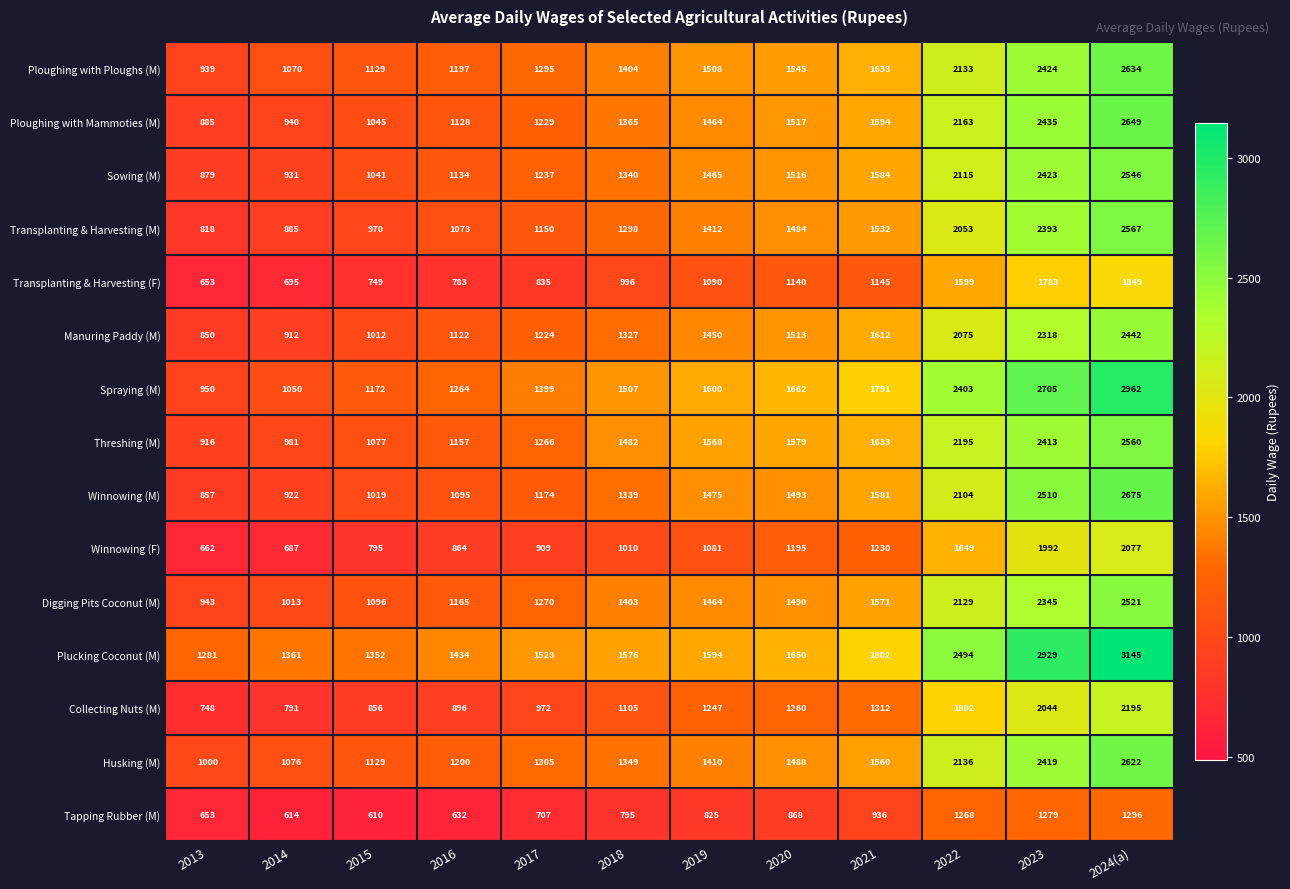

The value of Ploughing with Mammoties (M) at 2024(a) is 2649. True or false?

True